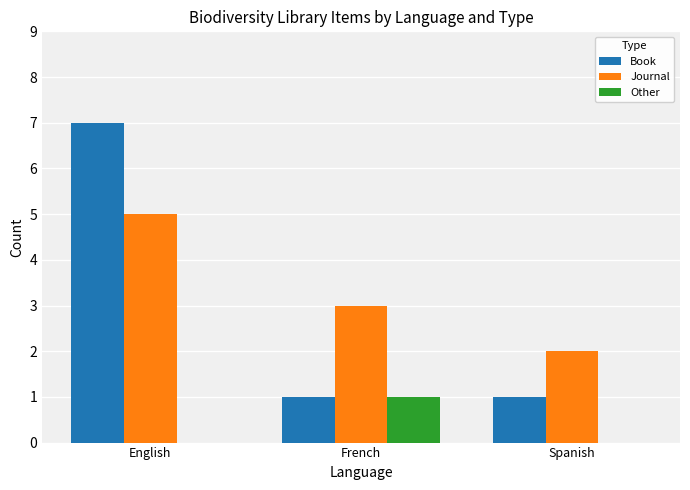

What is the sum of the Book values at English and Spanish?

8